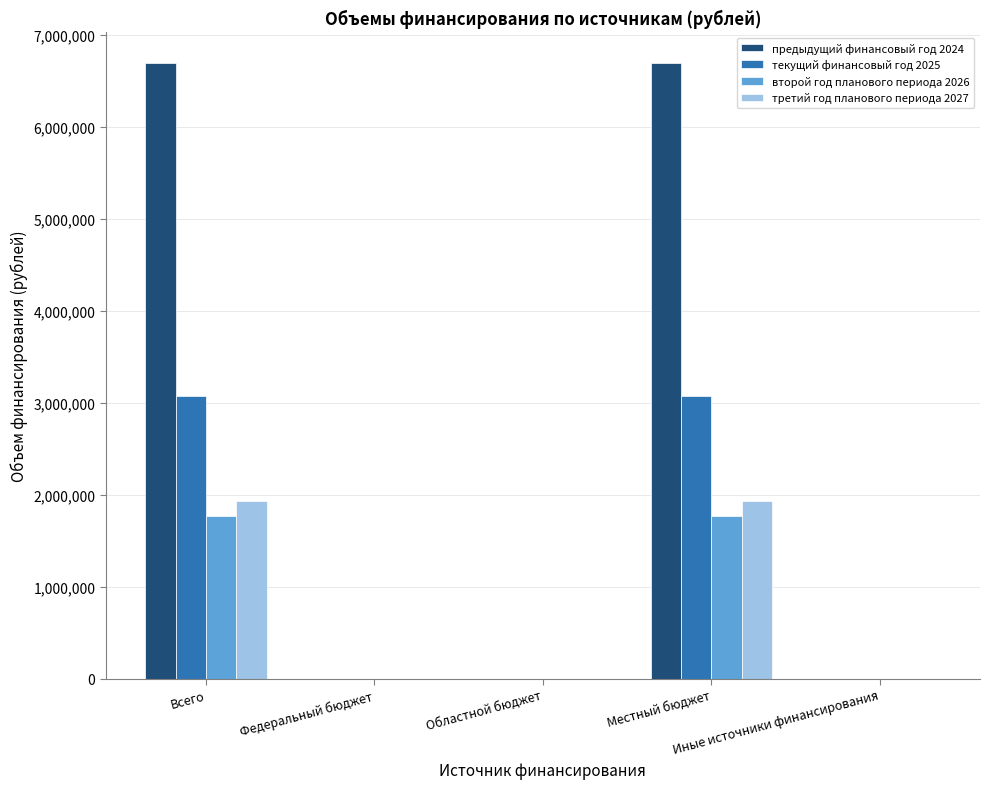

Count the number of categories in the chart.

5